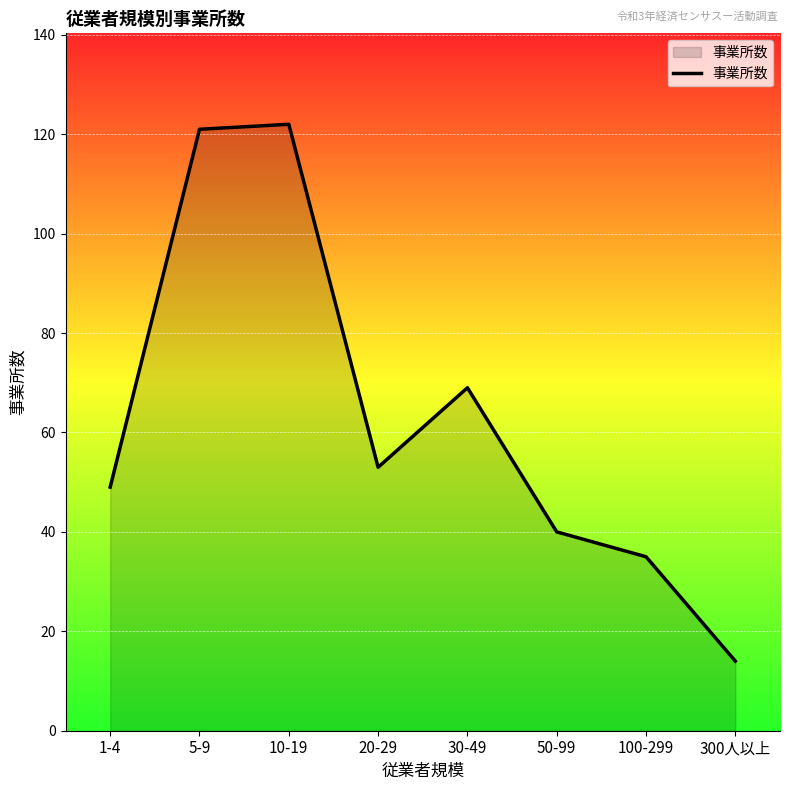

What is the sum of the values at 100-299 and 50-99?

75